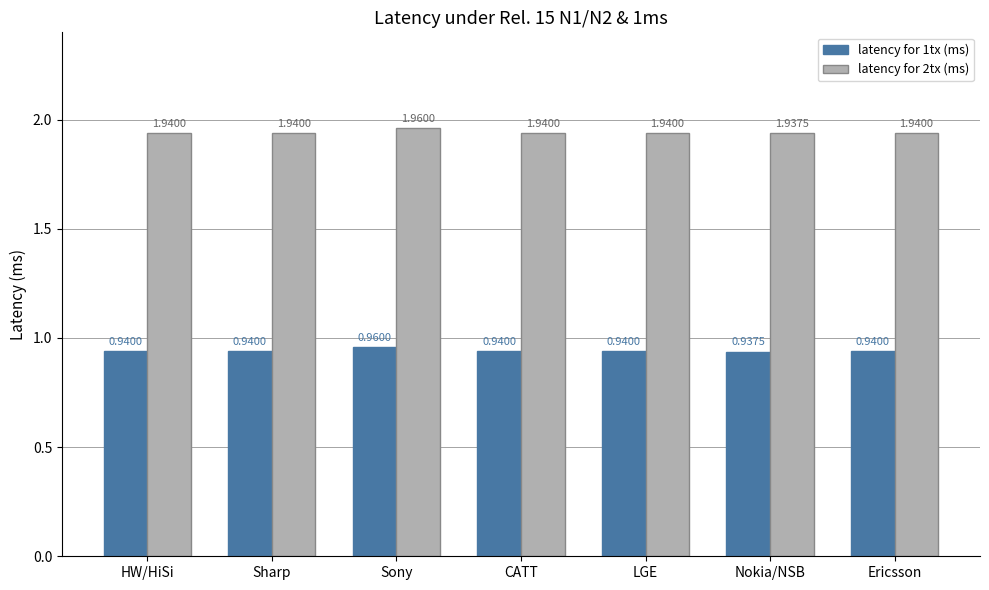

What is the total value across all series at Nokia/NSB?

2.9